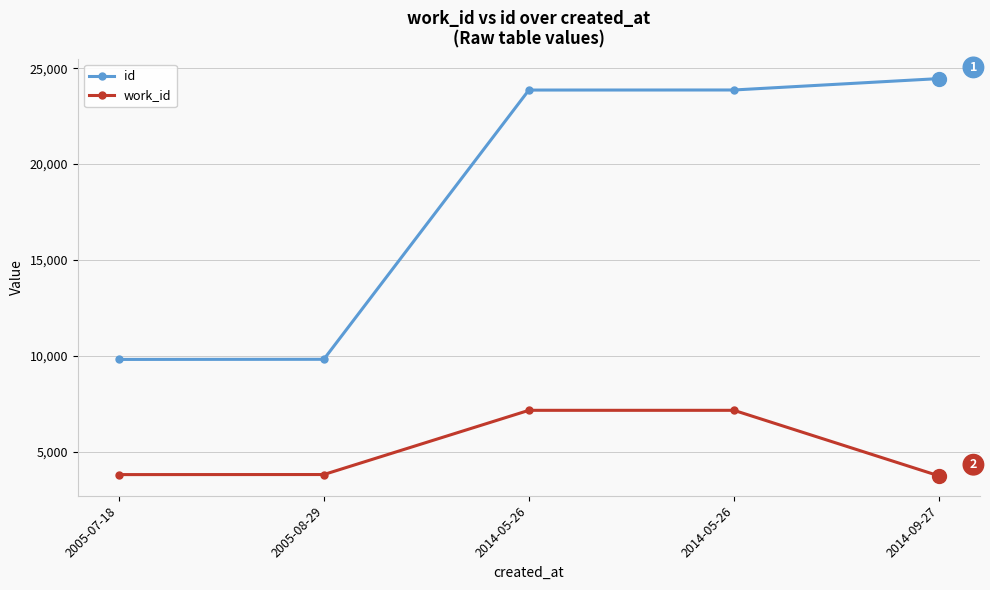

How many distinct data groups are displayed?

2